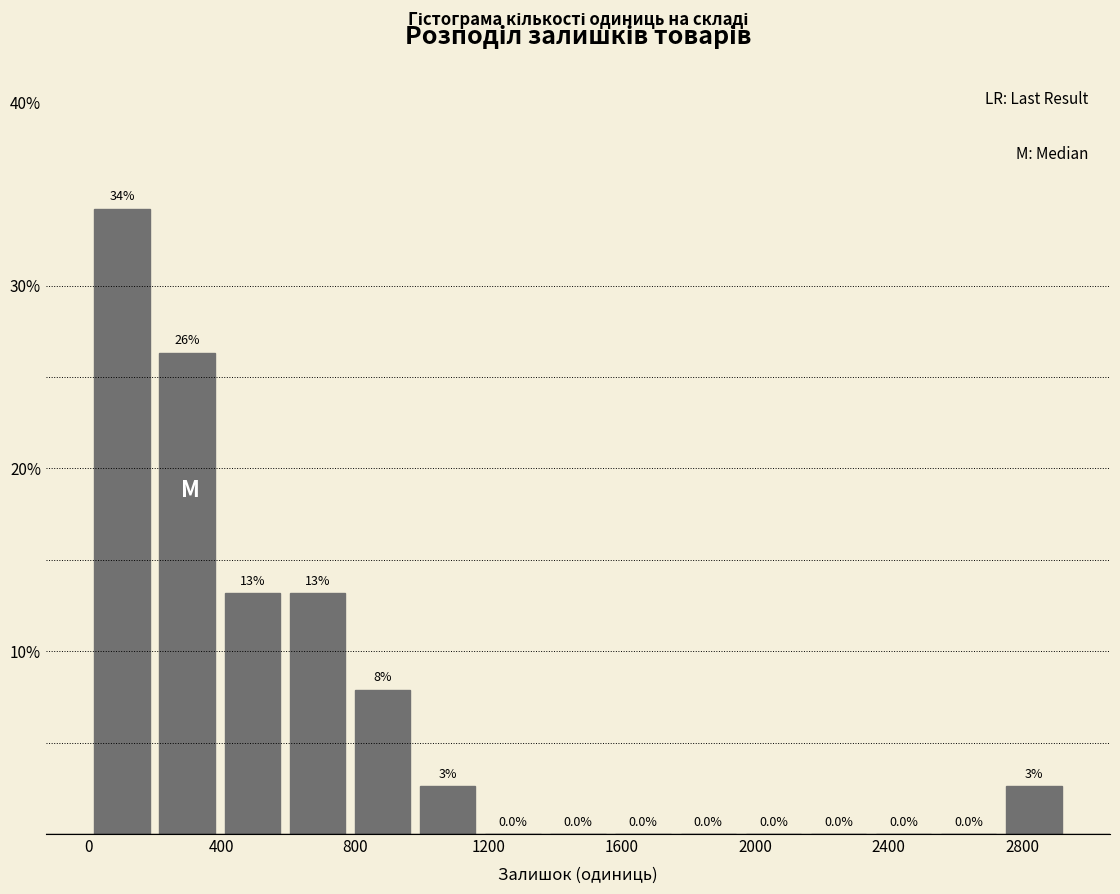

Read against the x-axis, roughly where is the centre of the tallest bar?

100